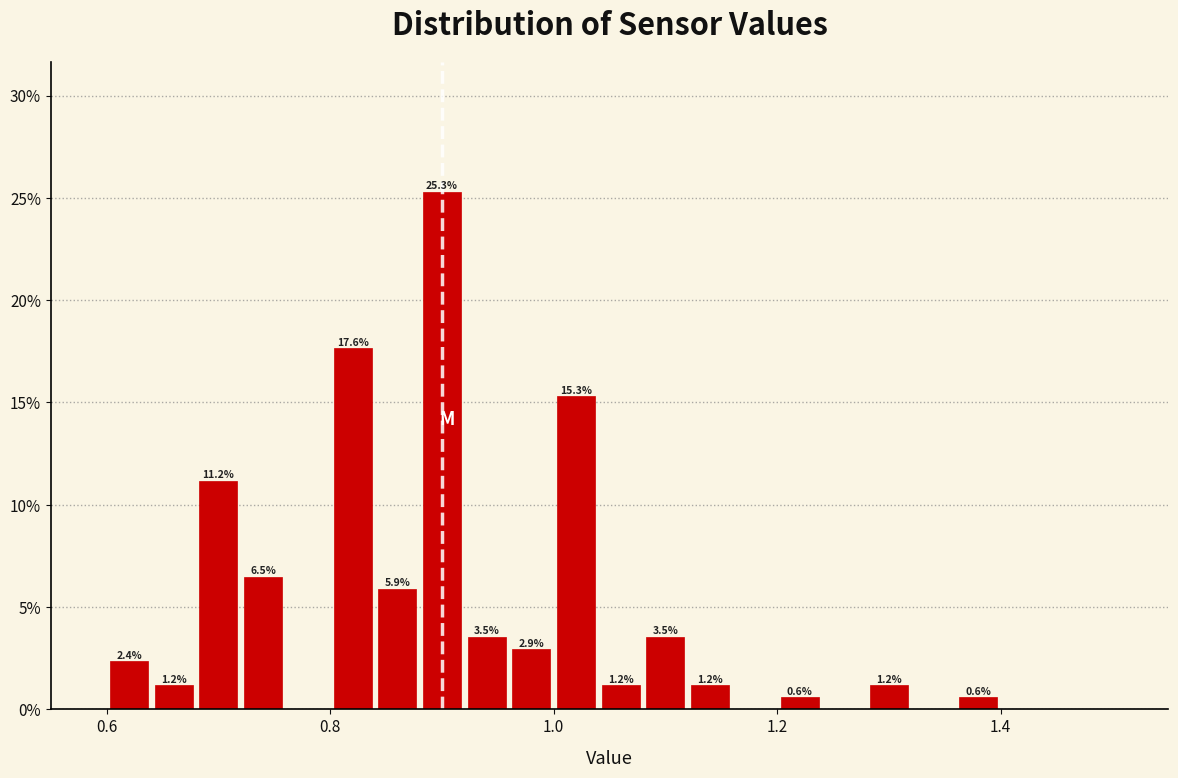

Around what value on the x-axis is the tallest bar? Give the approximate position of its centre, as read against the axis.

0.90